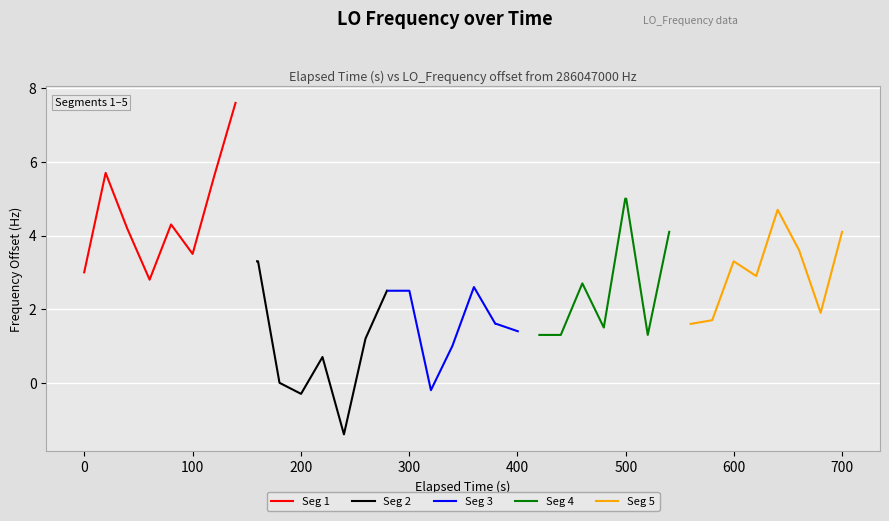

What is the lowest value of the Seg 1 series?

2.8